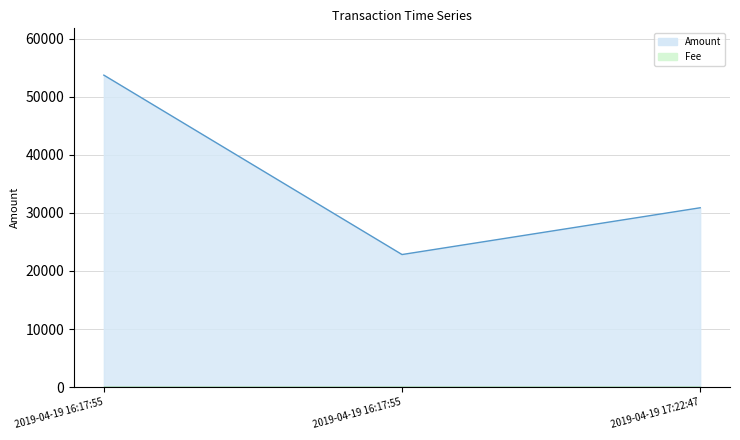

The value at 2019-04-19 17:22:47 is 30886.8. True or false?

True